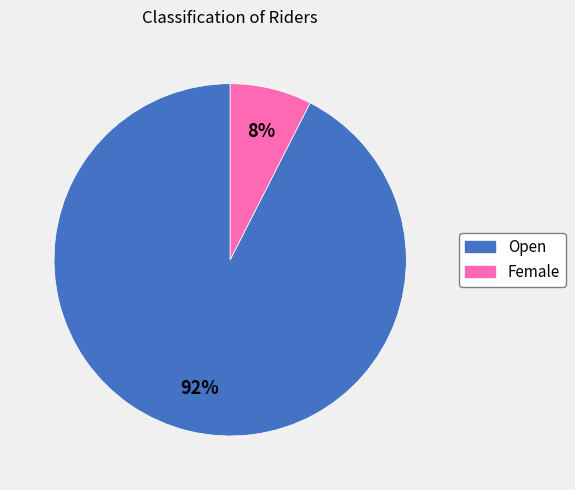

What is the ratio of the value at Female to the value at Open?

0.1